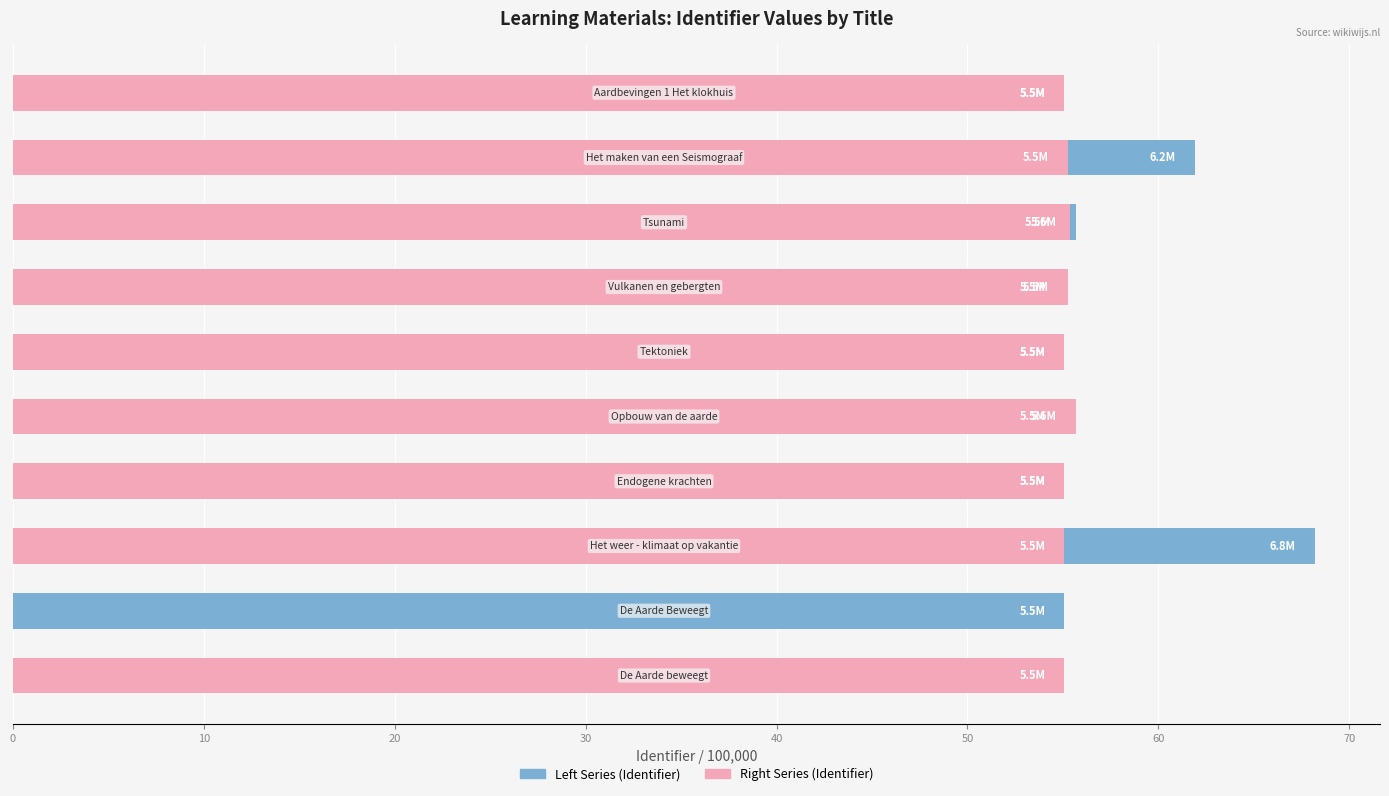

Reading left to right, transcribe all the data shown in this chart.

Identifier (left series): 0.0	55.1	68.2	55.1	55.1	55.1	55.1	55.7	61.9	55.1
Identifier (right series): 55.1	0.0	55.1	55.1	55.7	55.1	55.3	55.4	55.3	55.1